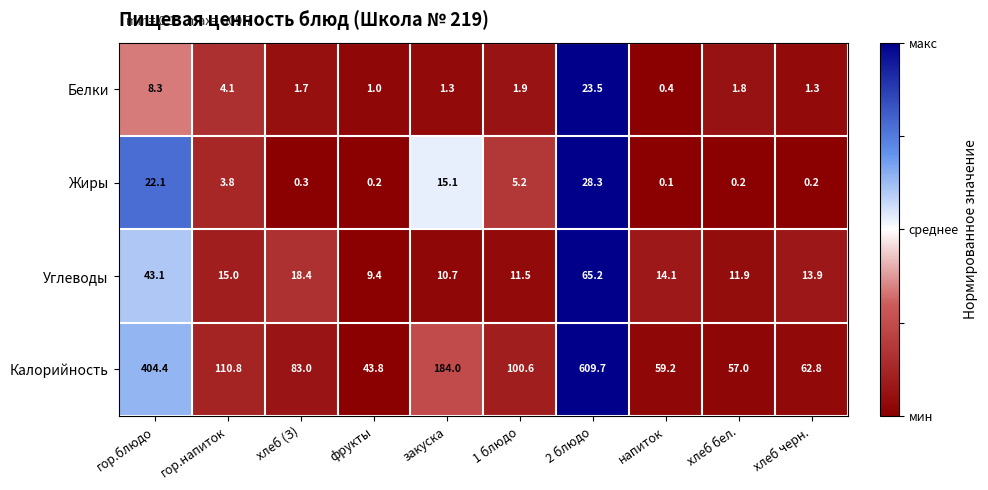

At which category is the sum across all series the highest?

2 блюдо